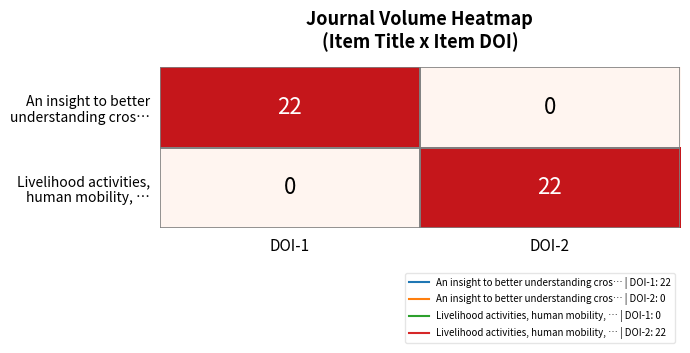

What is the difference between the highest and lowest values at DOI-2?

22